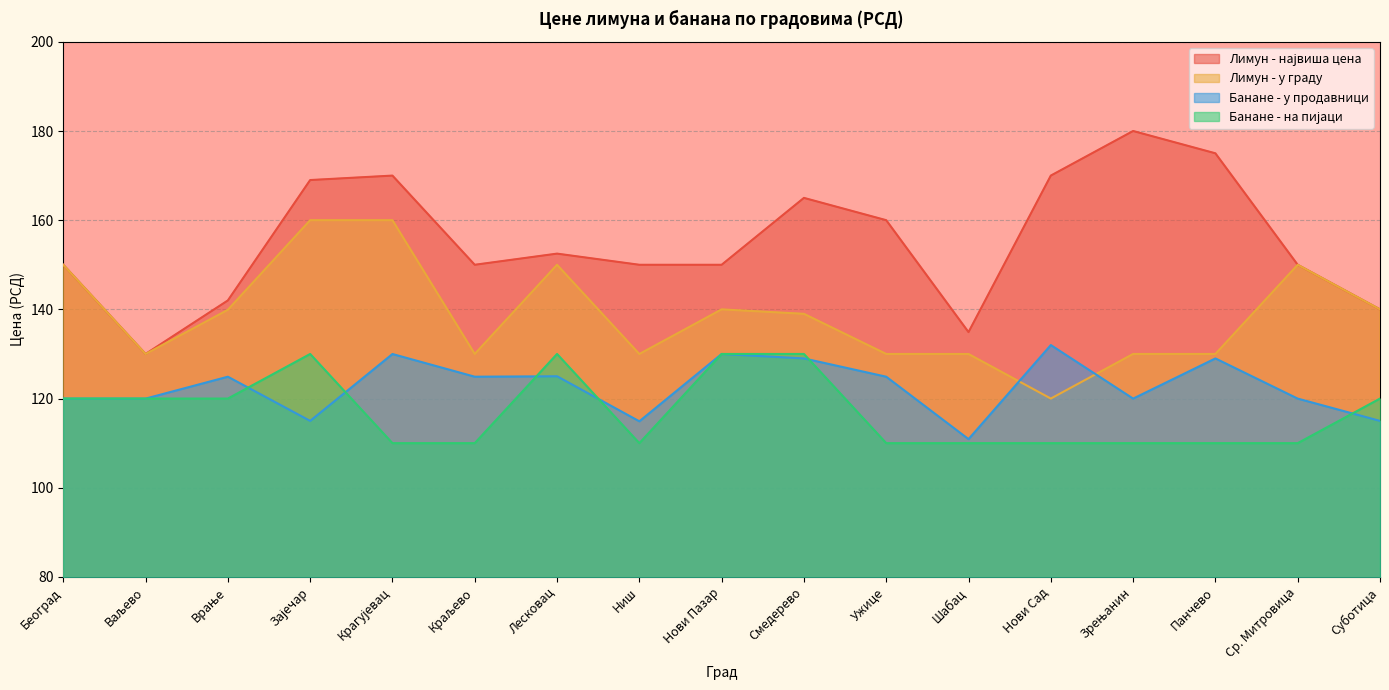

Rank the series by their maximum value, from highest to lowest.

Лимун - највиша цена, Лимун - у граду, Банане - у продавници, Банане - на пијаци